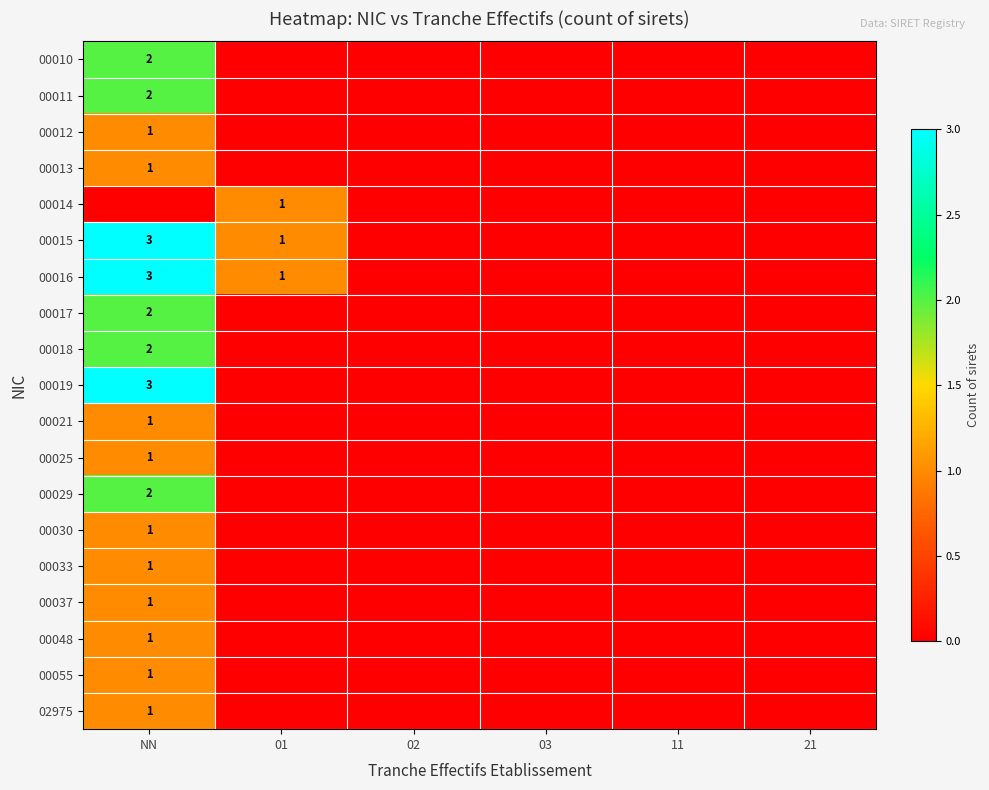

Is the value of 00021 at NN greater than the value of 00011 at NN?

No